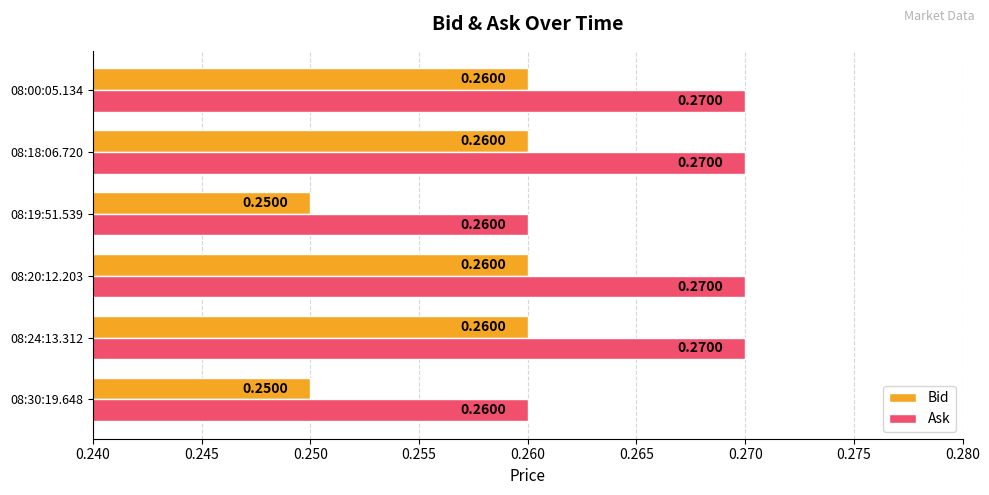

What are all the series names shown in the legend?

Bid, Ask